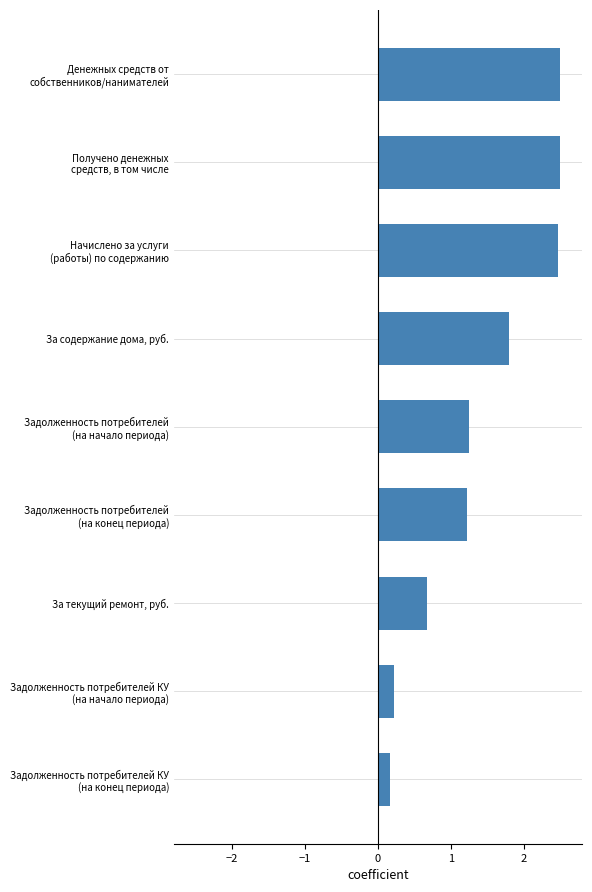

Read the value at За содержание дома, руб..

1.8